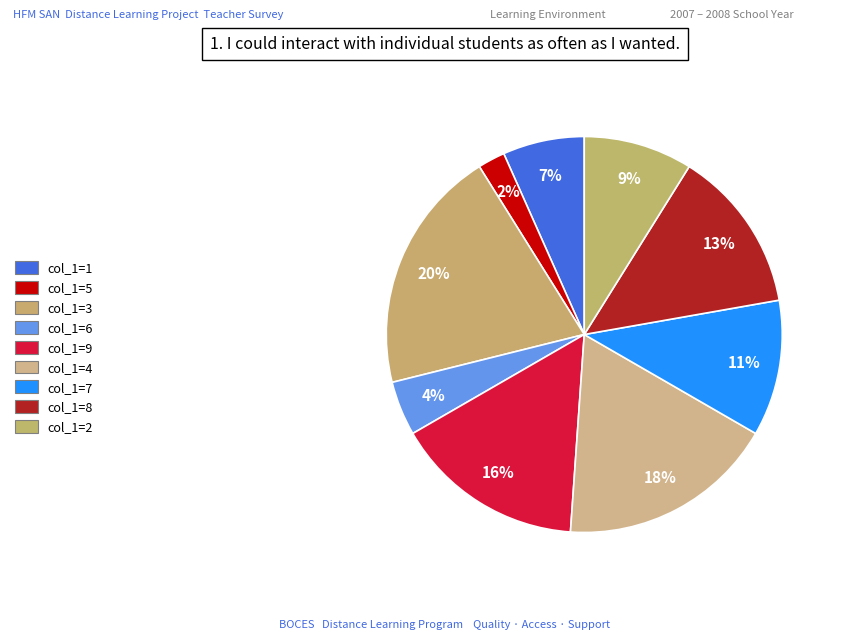

Count the number of slices in the pie.

9